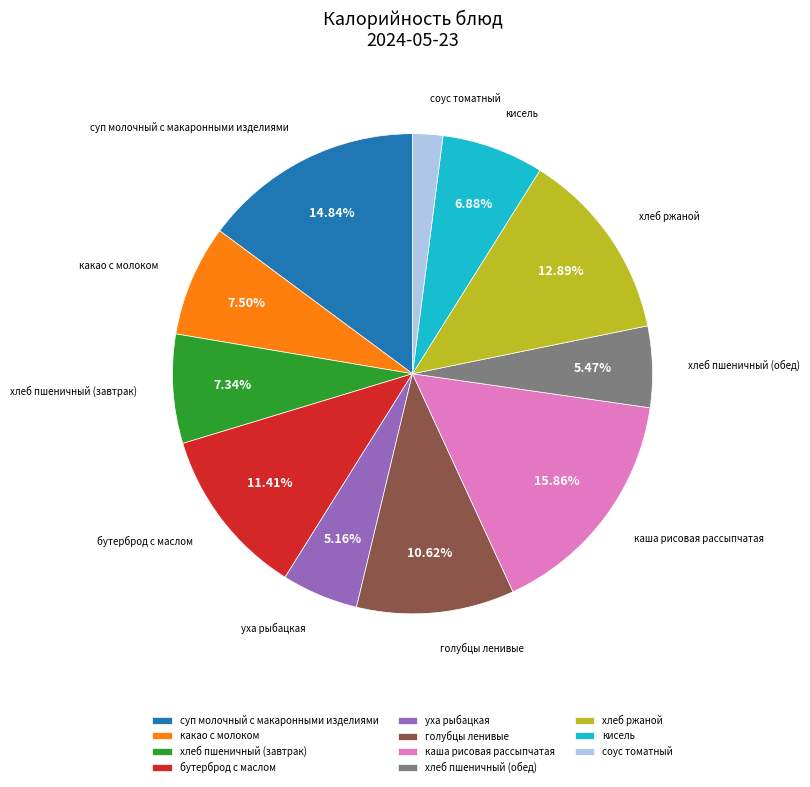

How many segments does this pie chart have?

11